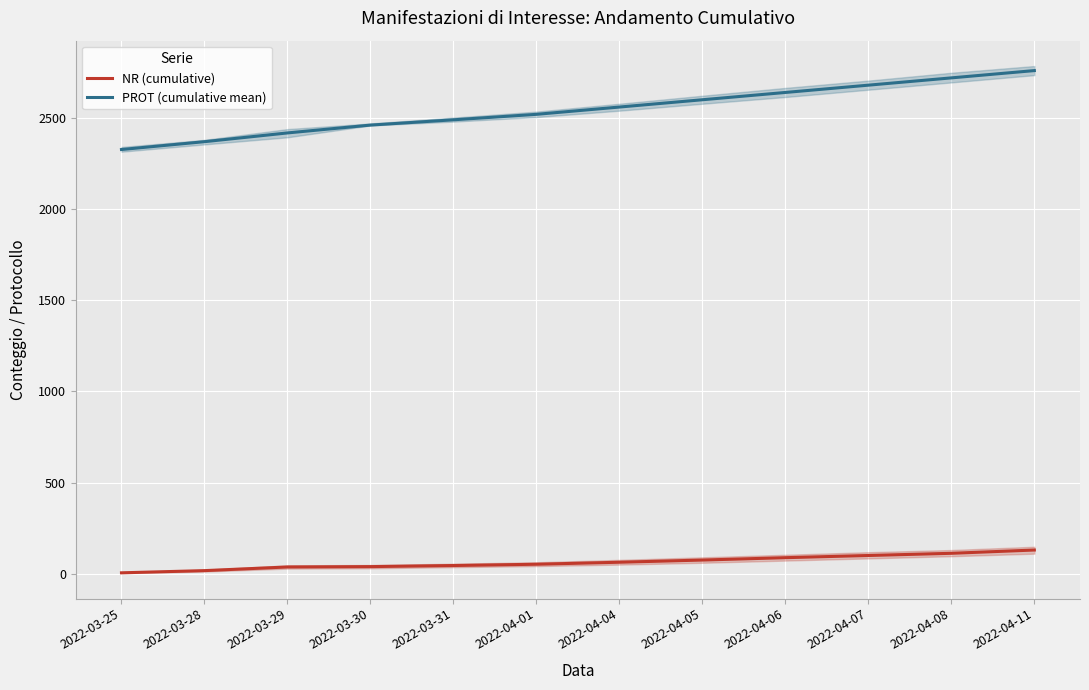

What is the label of the 1st point from the left?

2022-03-25